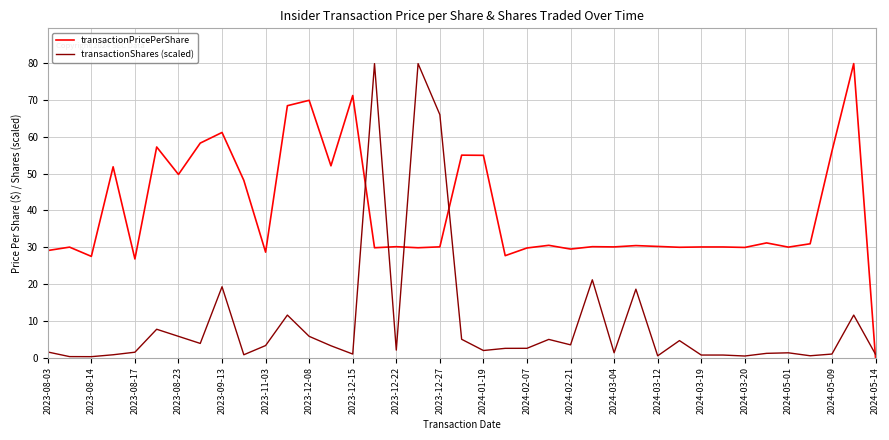

True or false: transactionPricePerShare and transactionShares (scaled) intersect in this chart.

True